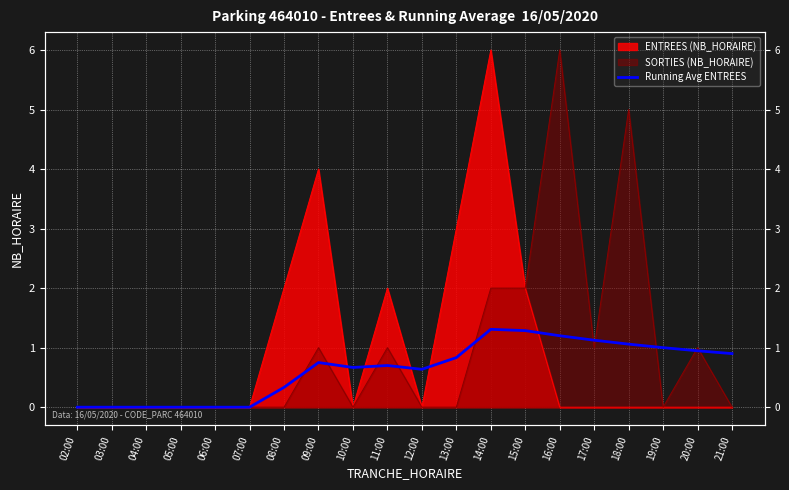

At which category does the chart reach its minimum across all series?

02:00